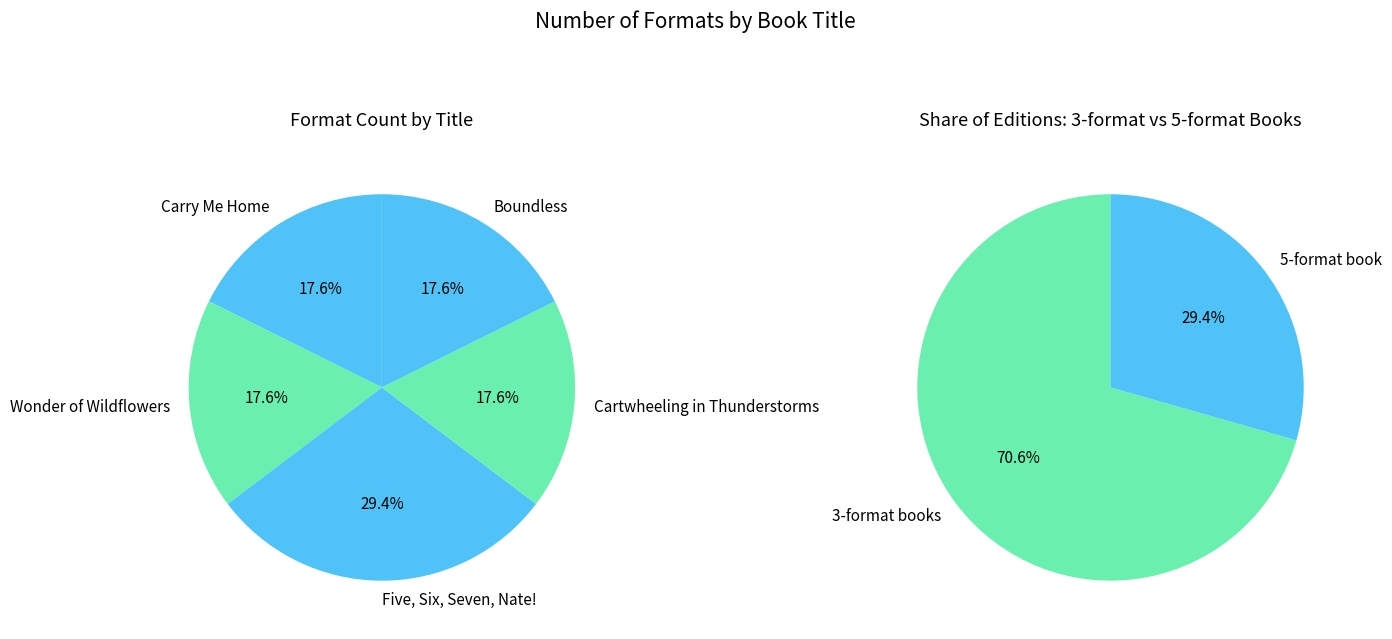

Which has a higher value, Boundless or Carry Me Home?

Boundless